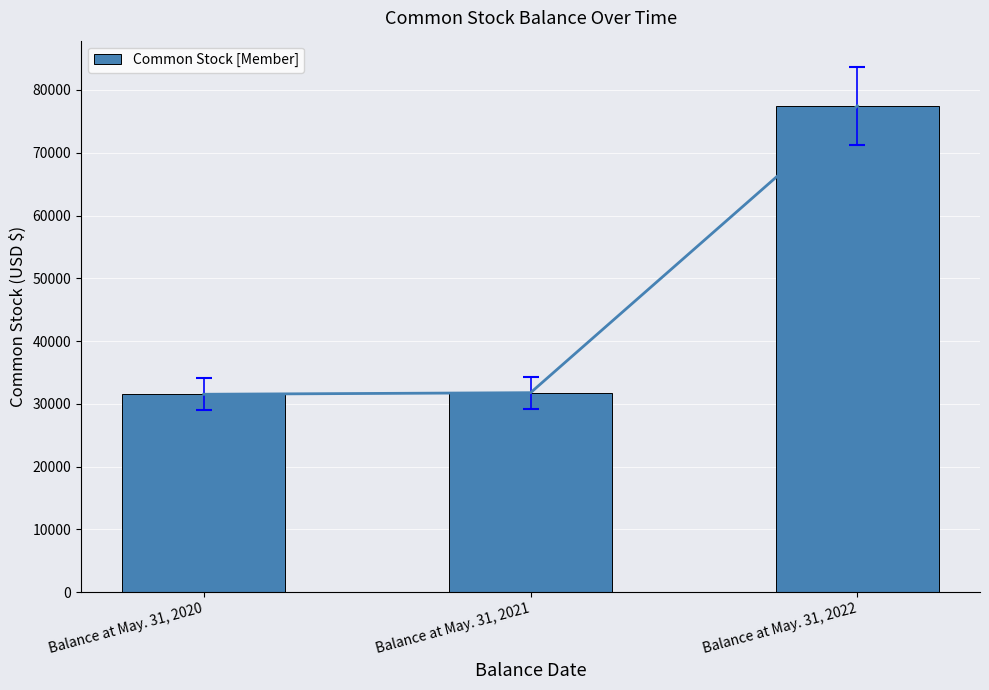

Rank the categories by value from lowest to highest.

Balance at May. 31, 2020, Balance at May. 31, 2021, Balance at May. 31, 2022